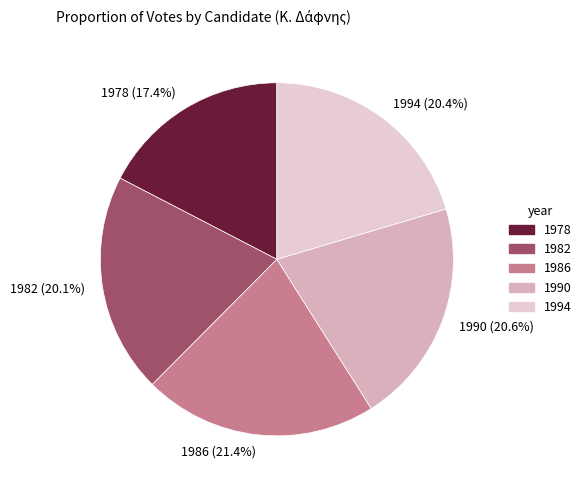

Approximately how many times larger is the value at 1990 (20.6%) compared to 1982 (20.1%)?

1.0